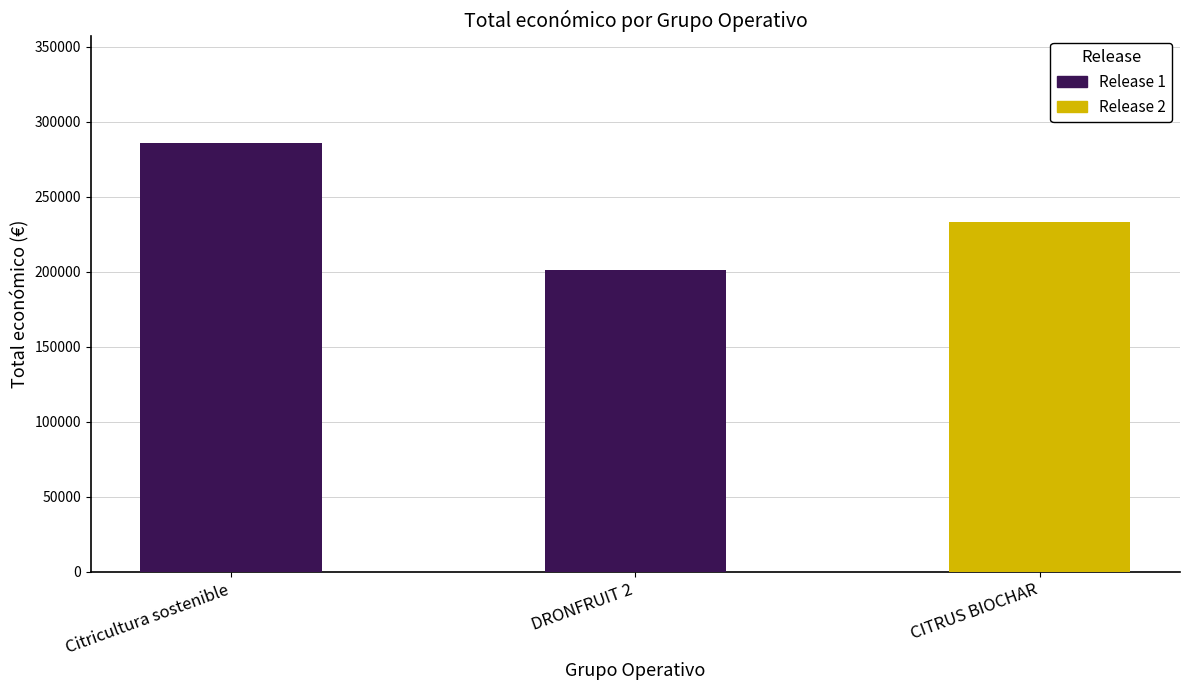

What is the label of the 1st bar from the right?

CITRUS BIOCHAR